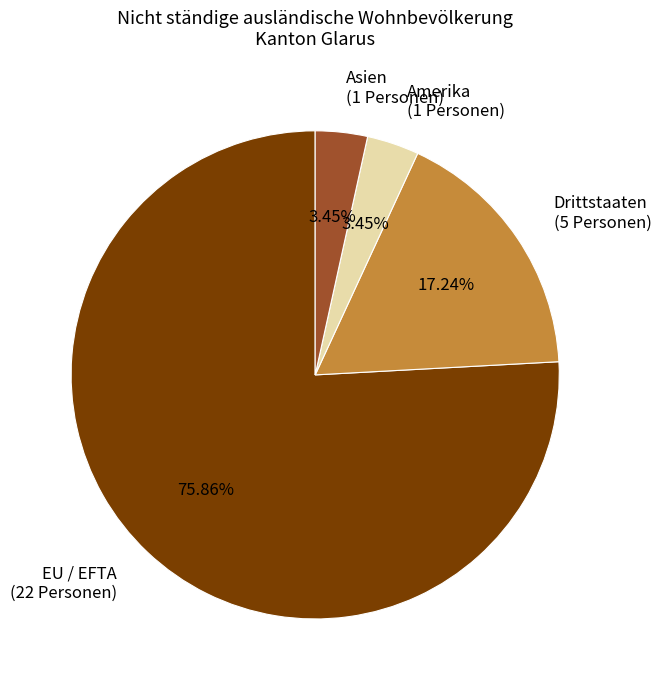

To the nearest percent, what portion does Amerika represent?

3%